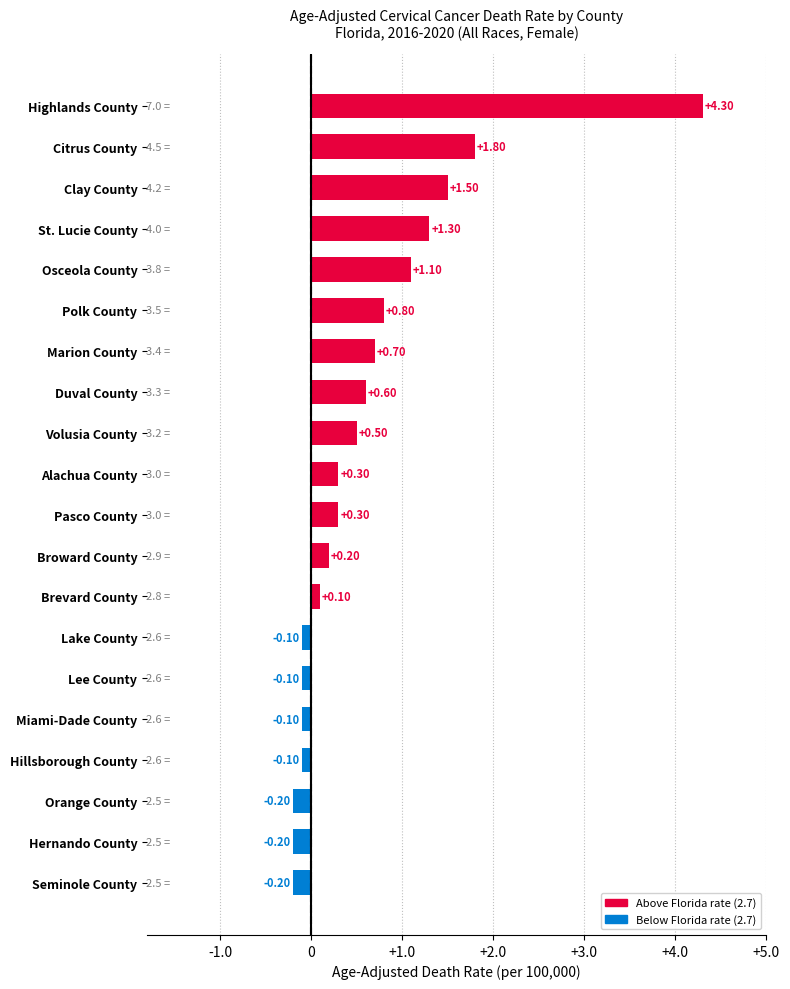

The value at Marion County is 1.2. True or false?

False